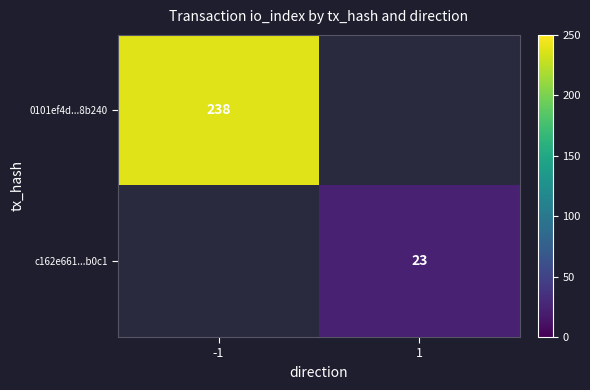

True or false: 0101ef4d...8b240 has a value of 238 at -1.

True